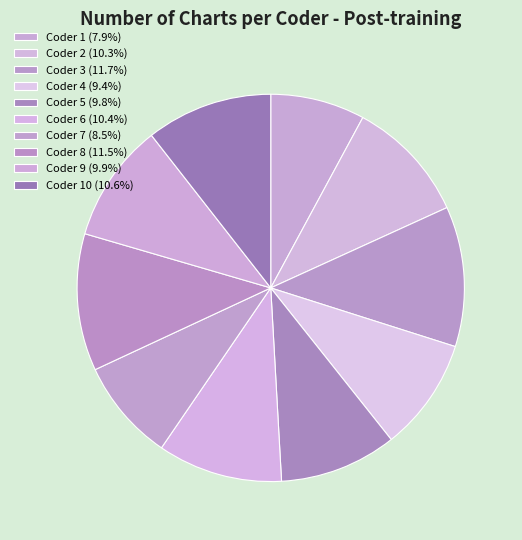

Rank the categories by value from highest to lowest.

3, 8, 10, 6, 2, 9, 5, 4, 7, 1